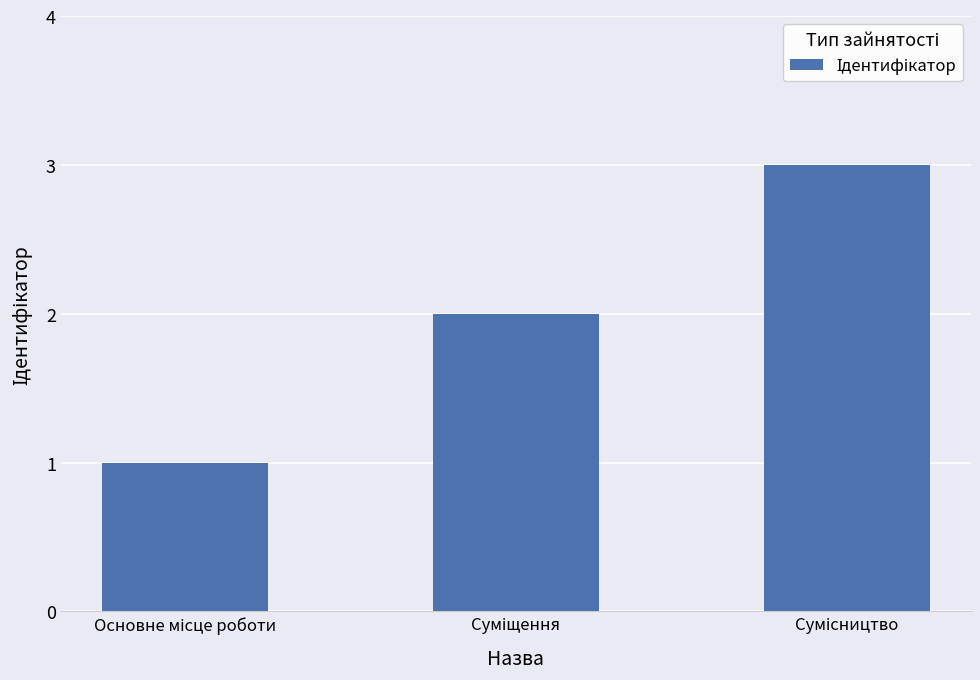

Reading left to right, list all the values displayed in this chart.

1	2	3